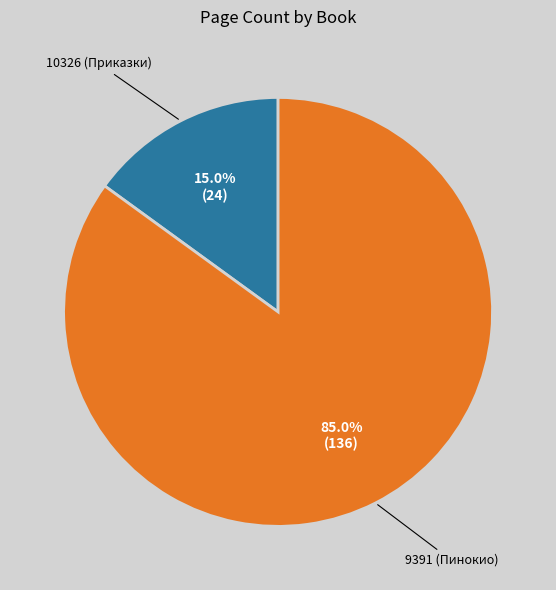

How many slices are in this pie chart?

2